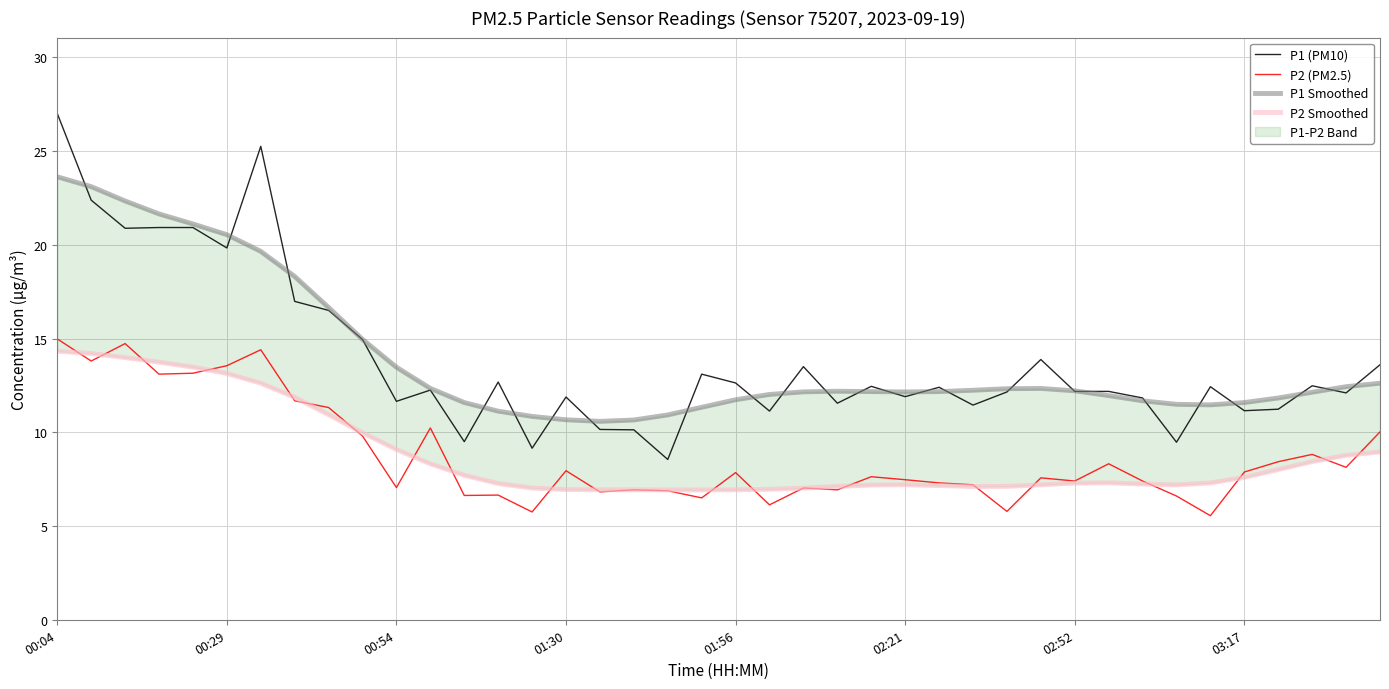

Which category has the highest value in the P1 (PM10) series?

00:04